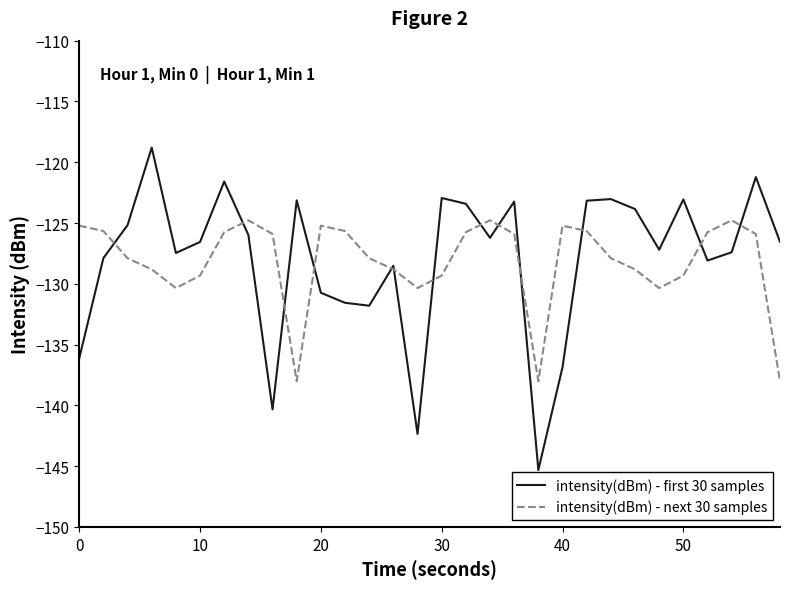

How many interior local valleys does the intensity(dBm) - first 30 samples series have?

8